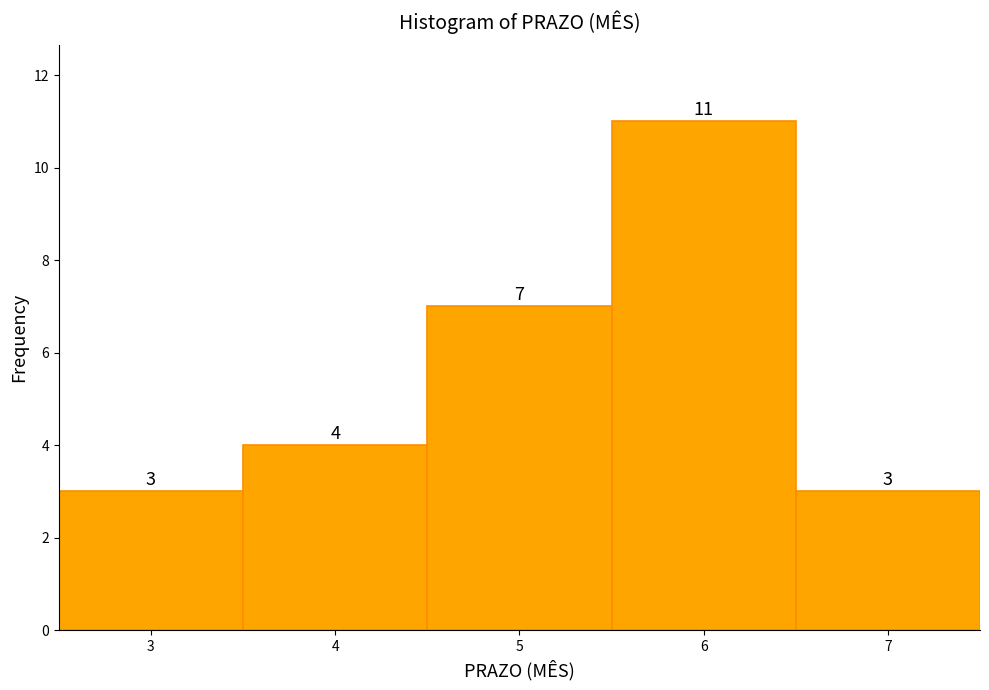

Reading left to right, list every bar in this chart as the range it spans on the x-axis followed by its height.

2.5 to 3.5: 3
3.5 to 4.5: 4
4.5 to 5.5: 7
5.5 to 6.5: 11
6.5 to 7.5: 3